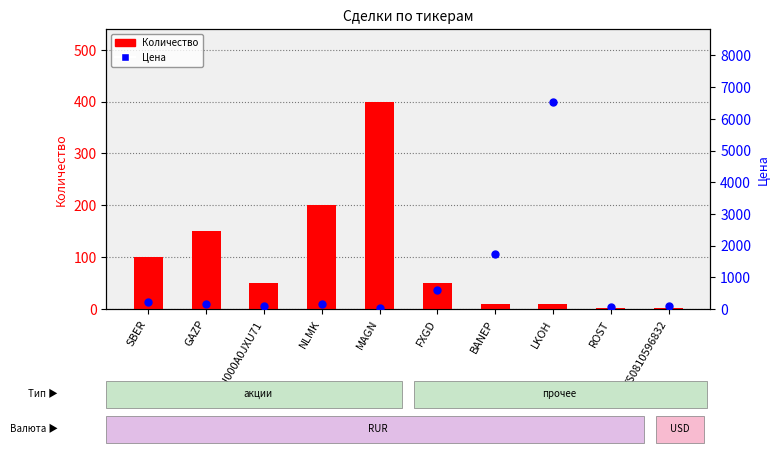

At how many categories does at least one series exceed 723?

2